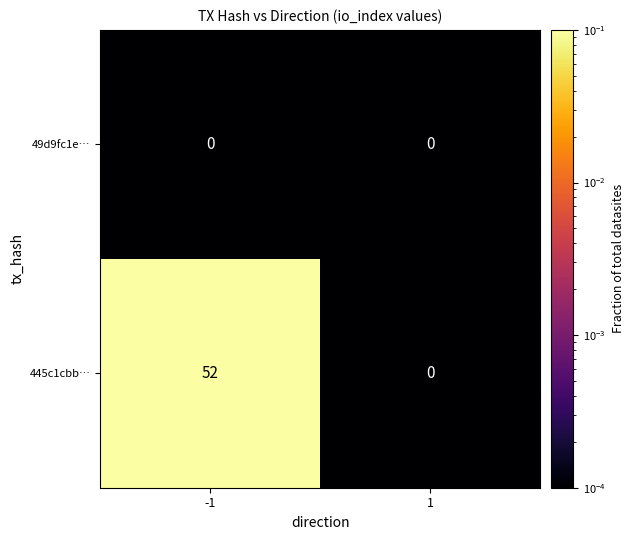

The value of 445c1cbb… at -1 is 76. True or false?

False